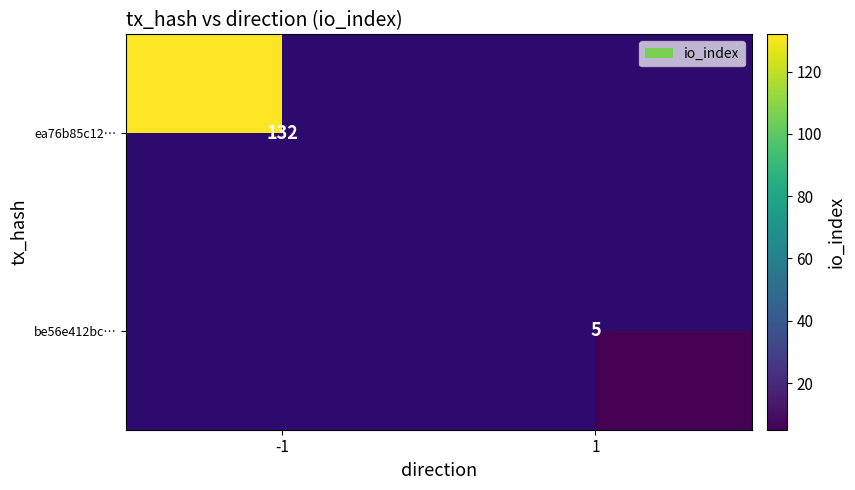

True or false: be56e412bc… has a value of 5 at 1.

True